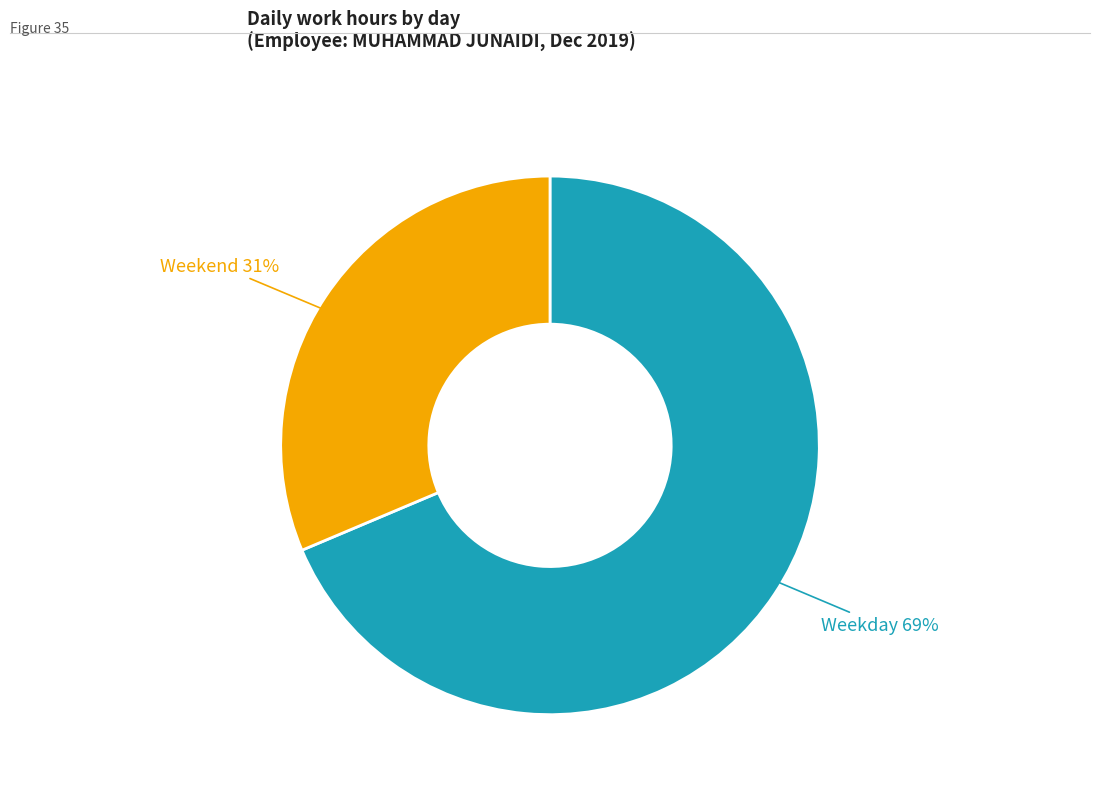

Does any single category account for the majority?

Yes